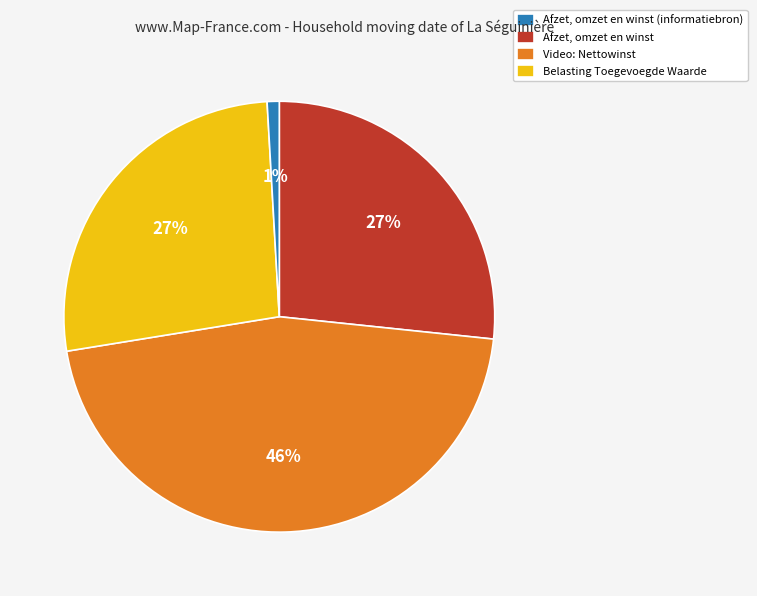

To the nearest percent, what is the difference between the largest and smallest slice percentages?

45%